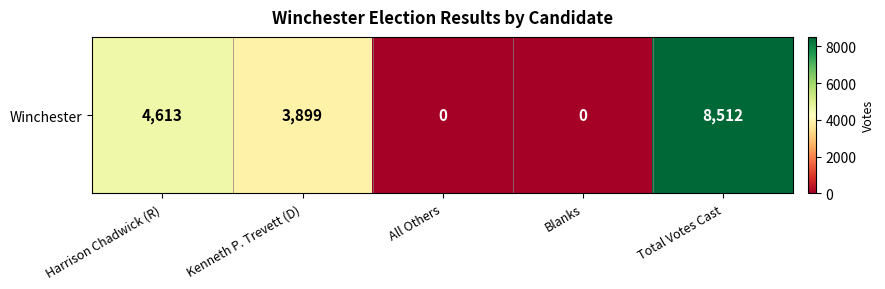

What is the sum of all values?

17024